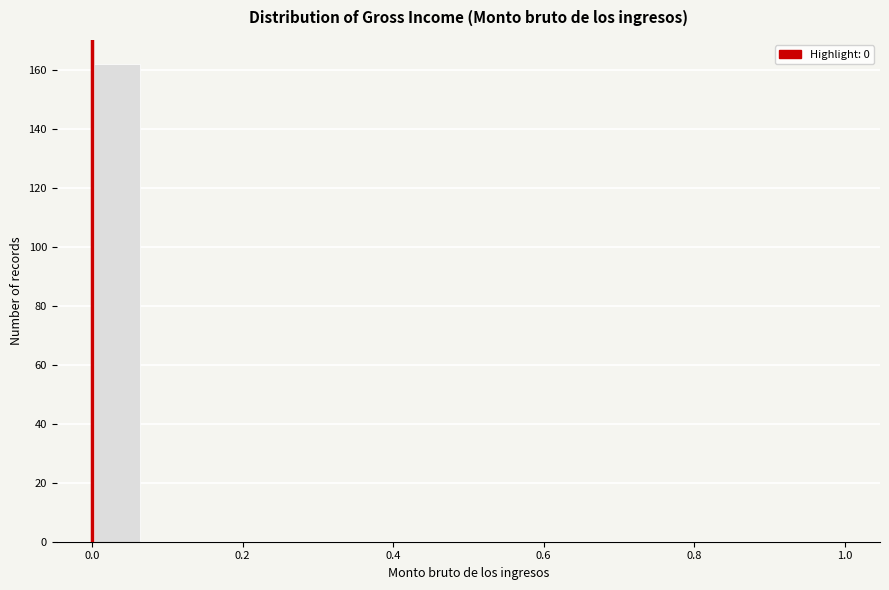

Read against the x-axis, roughly where is the centre of the tallest bar?

0.04